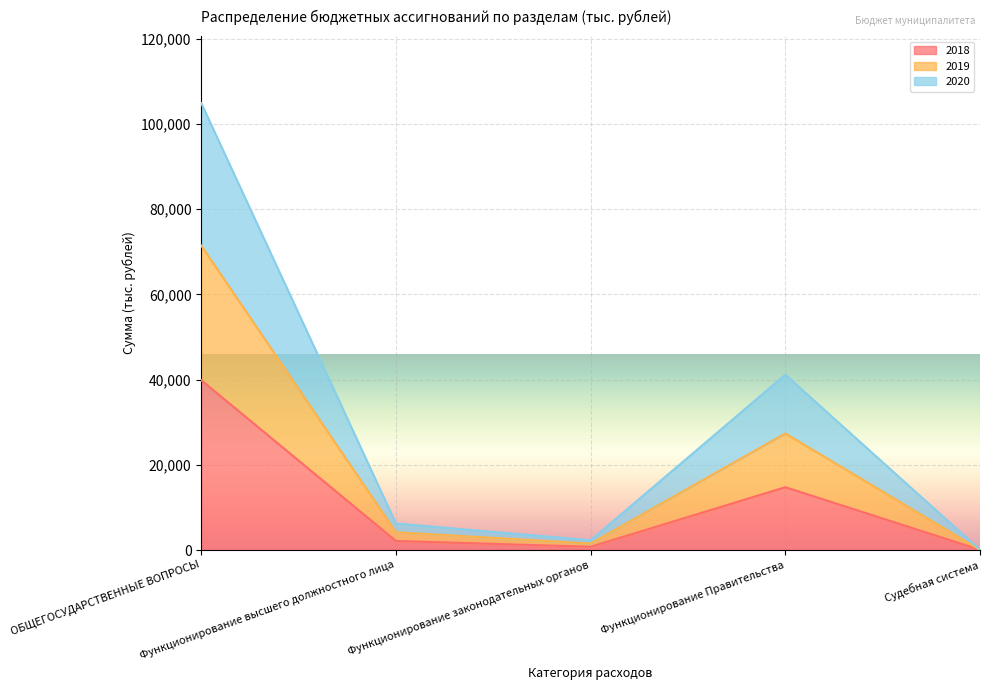

Which label corresponds to the largest value in the chart?

ОБЩЕГОСУДАРСТВЕННЫЕ ВОПРОСЫ